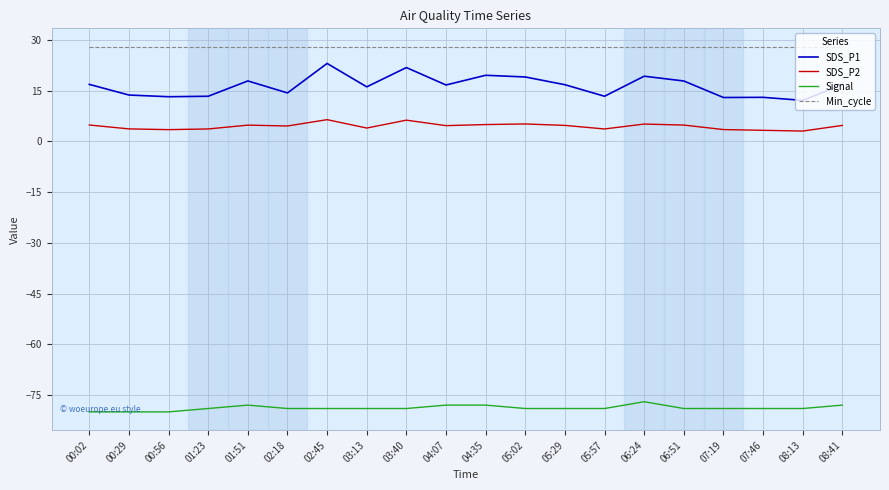

At how many categories does at least one series exceed -69?

20